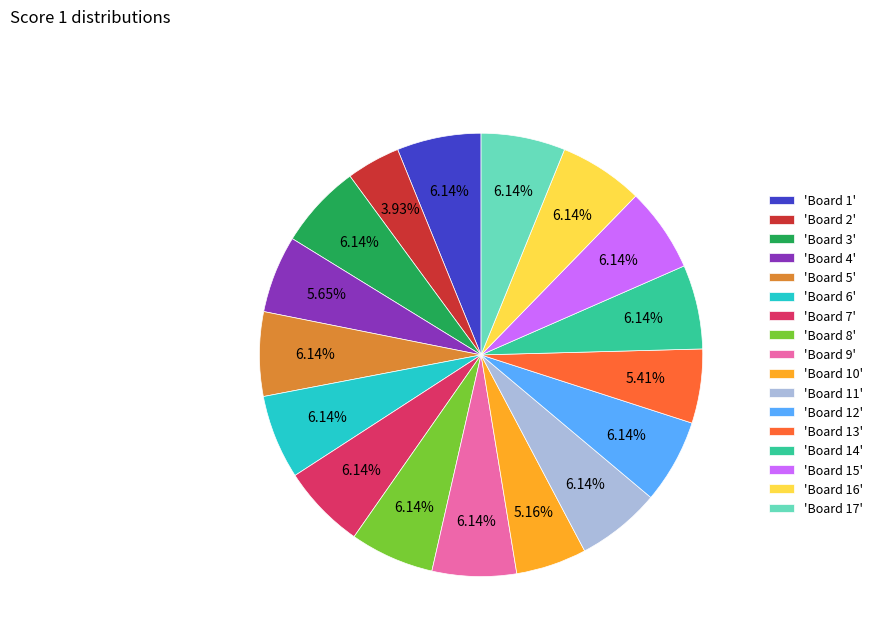

How many segments does this pie chart have?

17